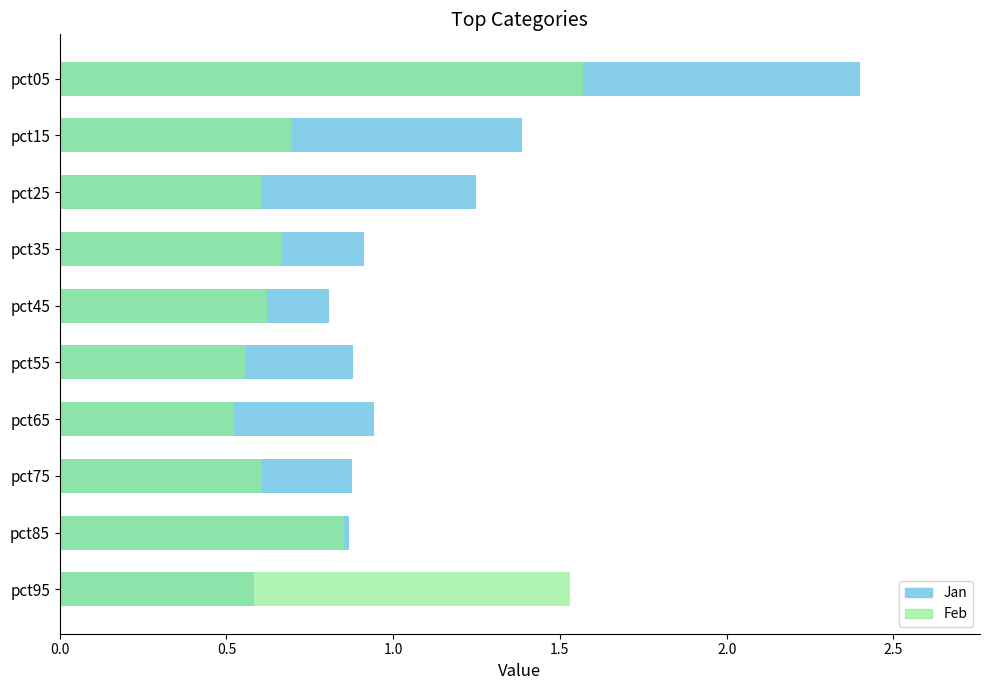

Which series has the largest total across all categories?

Jan